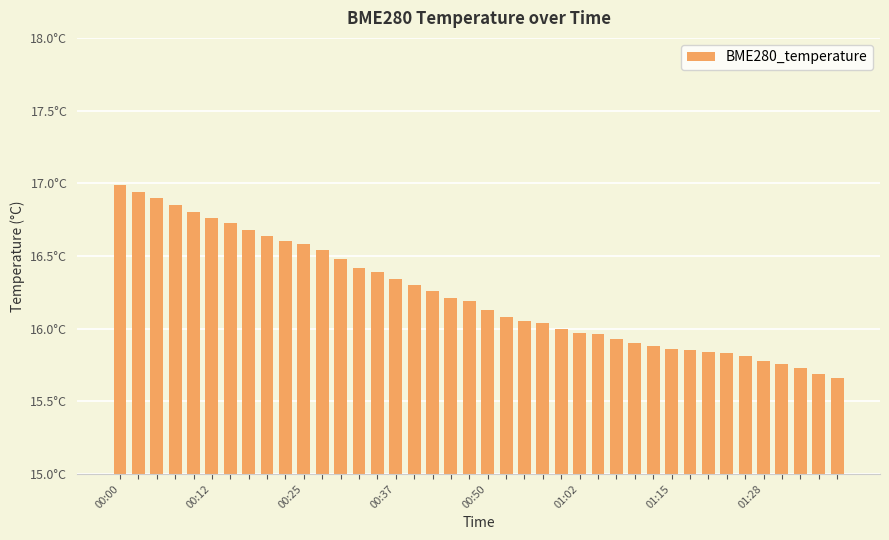

Are the bars horizontal?

No